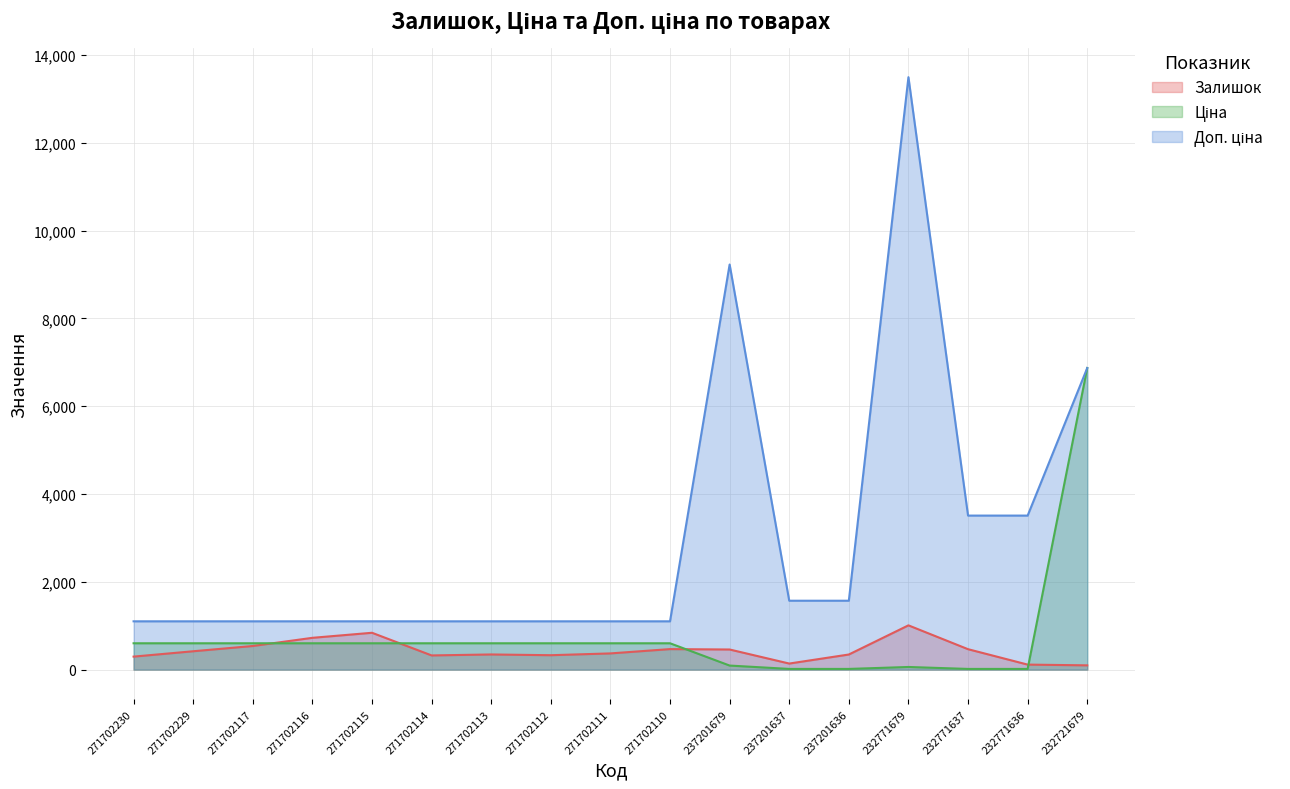

True or false: Доп. ціна and Ціна cross at least once.

False